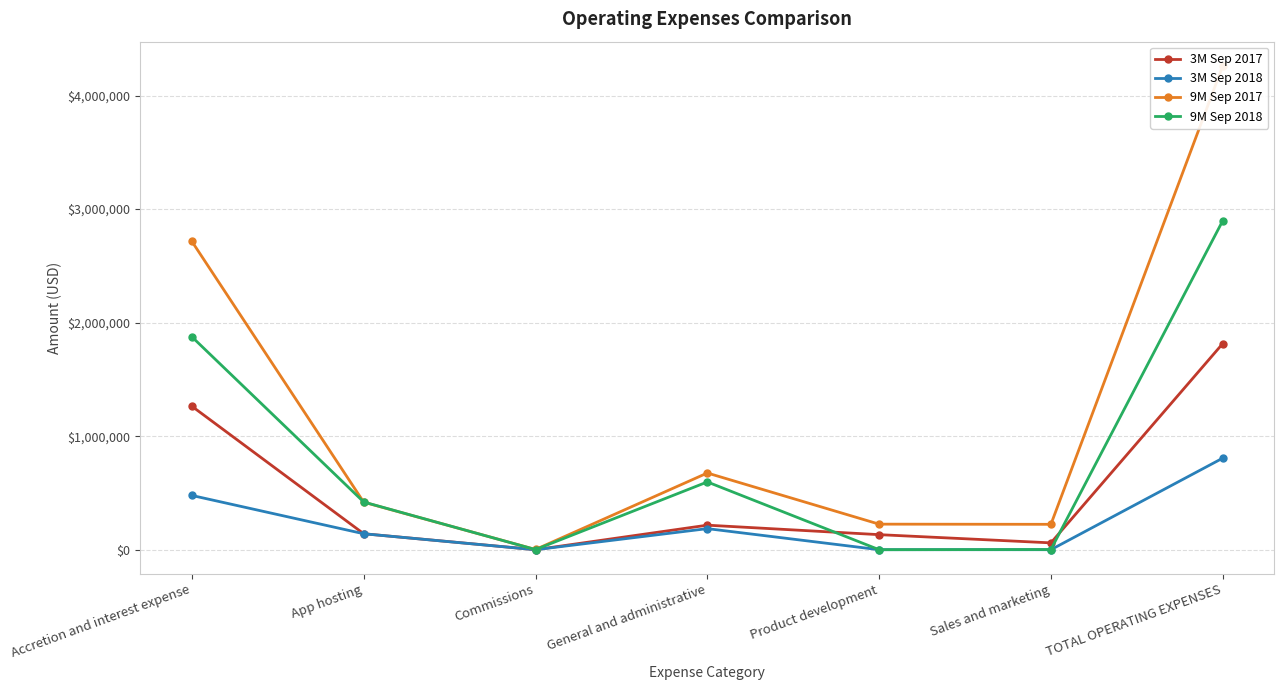

At which label does 9M Sep 2017 reach its minimum?

Commissions